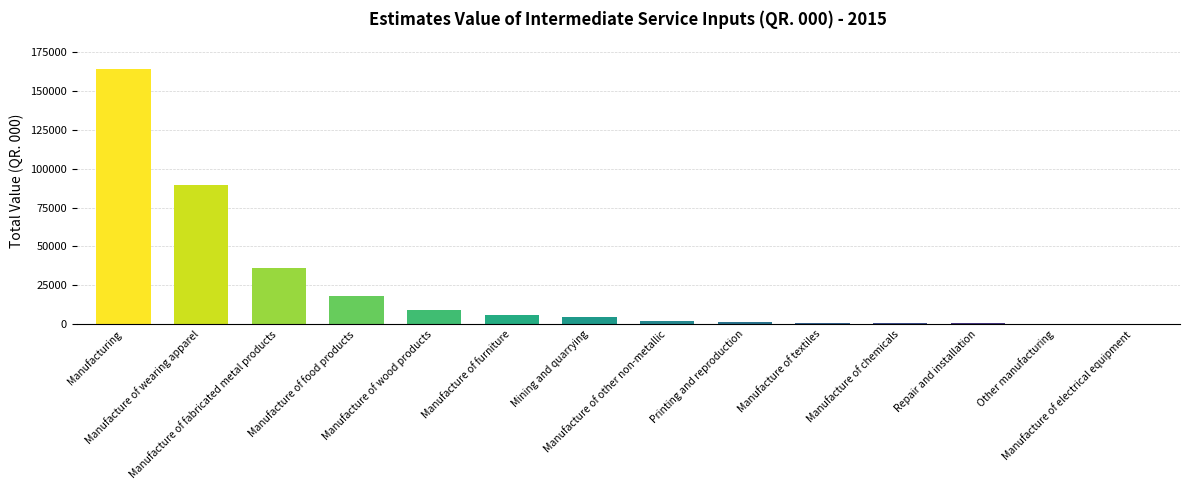

How many data points does each series have?

14